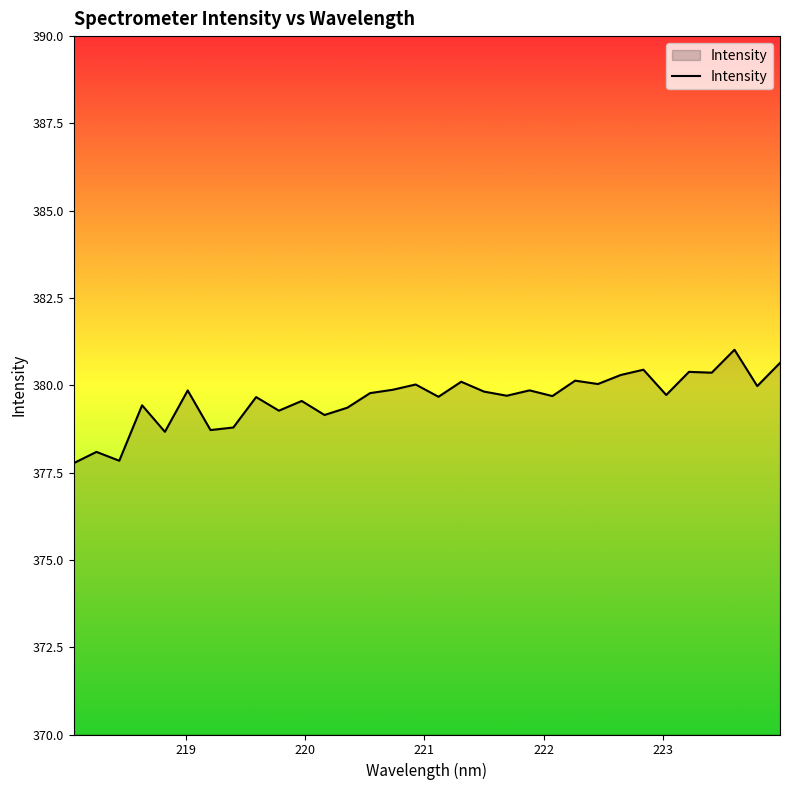

What is the difference between the second highest and second lowest values?

2.8